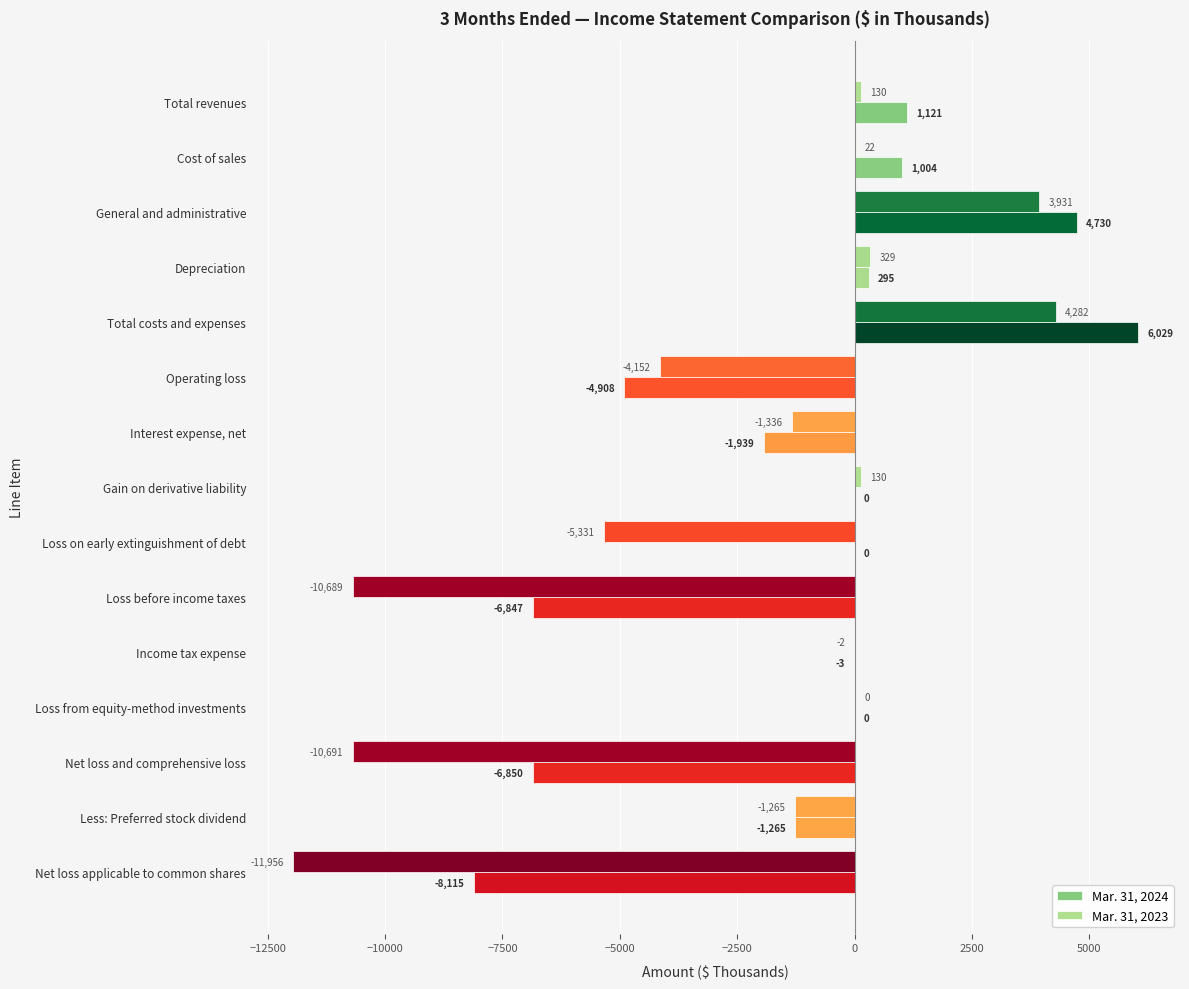

How many distinct data groups are displayed?

2